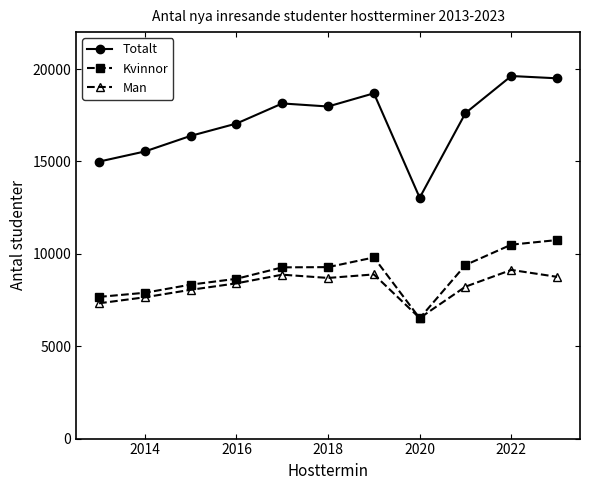

True or false: Totalt and Kvinnor cross at least once.

False